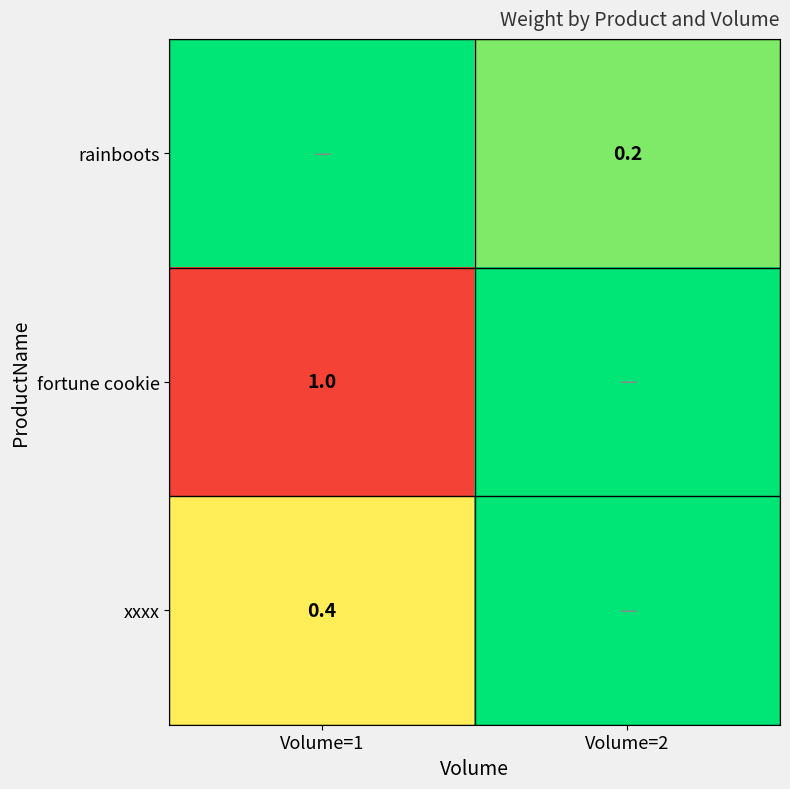

What is the total value across all series at Volume=2?

0.2